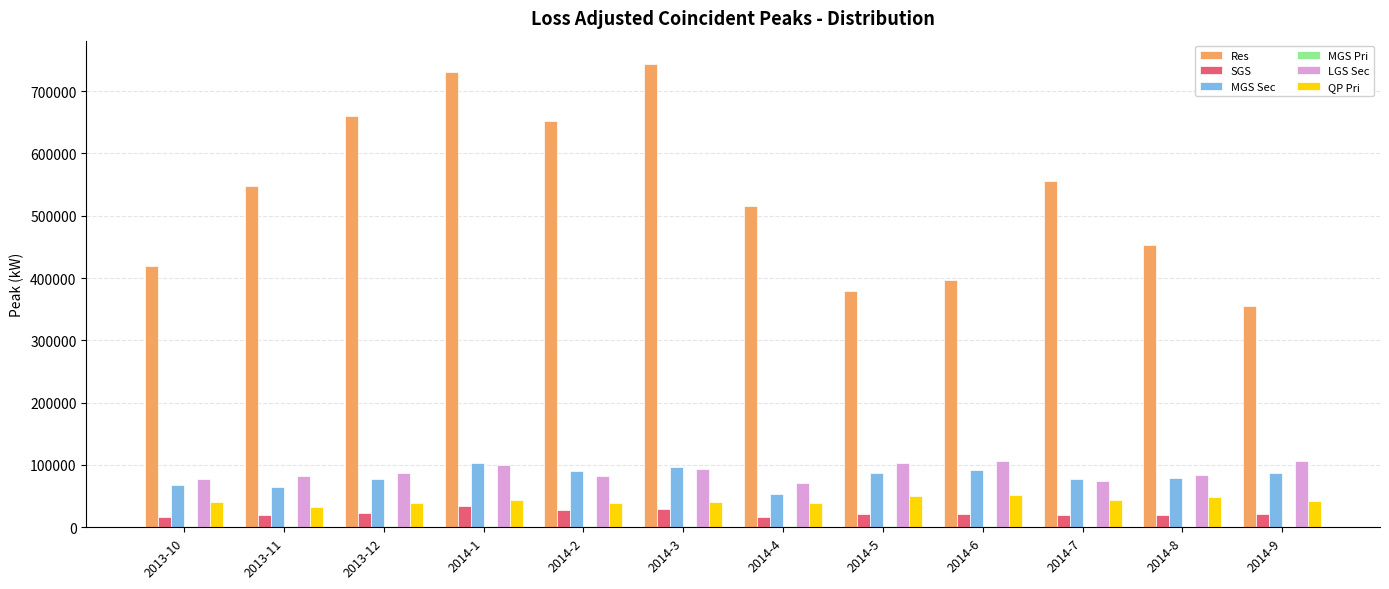

Which series has the largest total across all categories?

Res